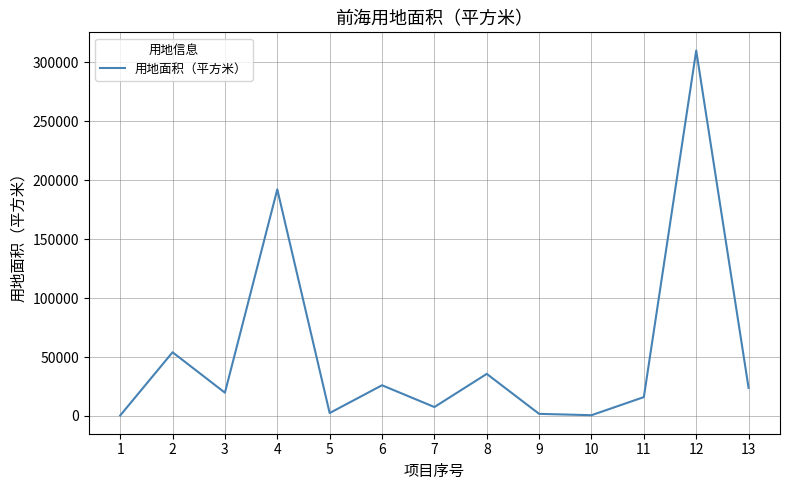

True or false: the data shows 23844.8 at 13.

True